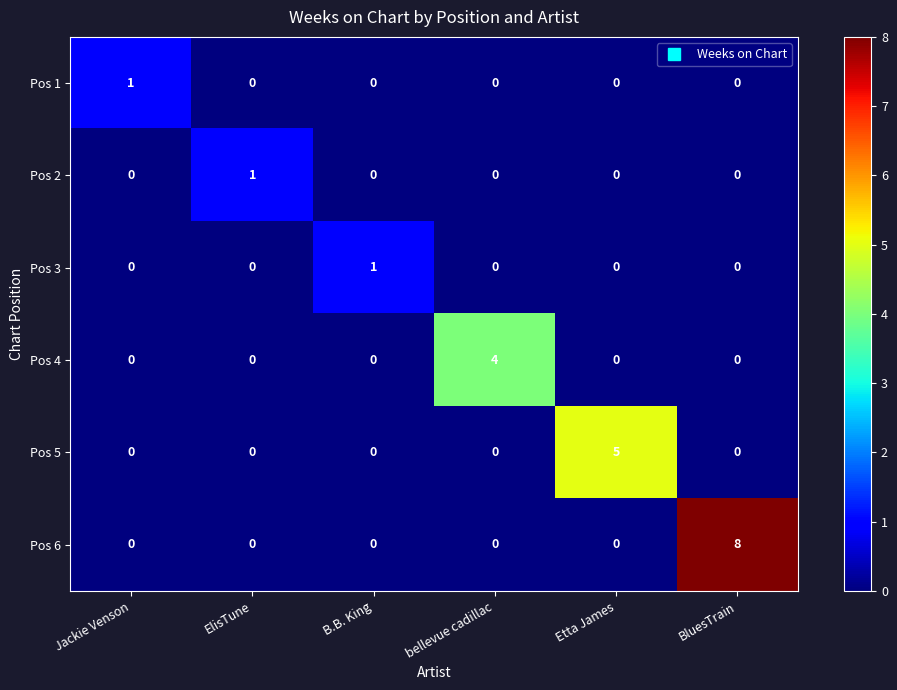

True or false: Pos 6 has a value of 0 at Jackie Venson.

True